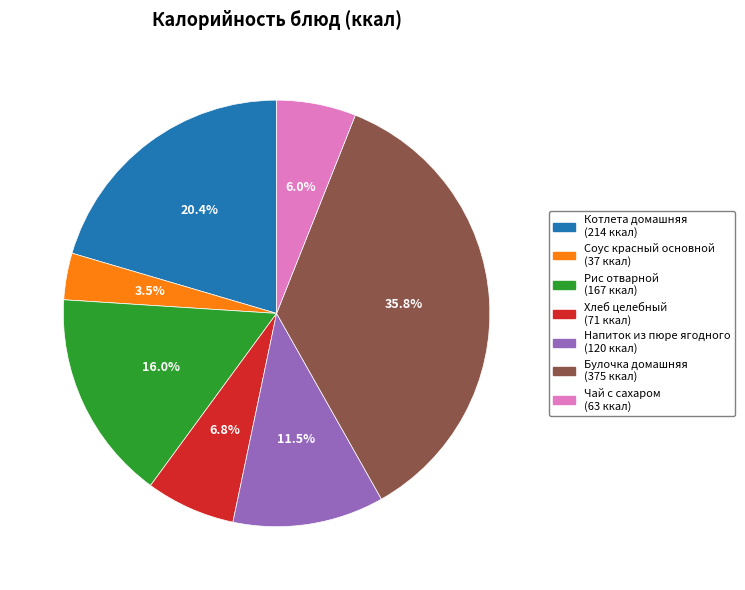

Does Котлета домашняя represent more than half of the total?

No